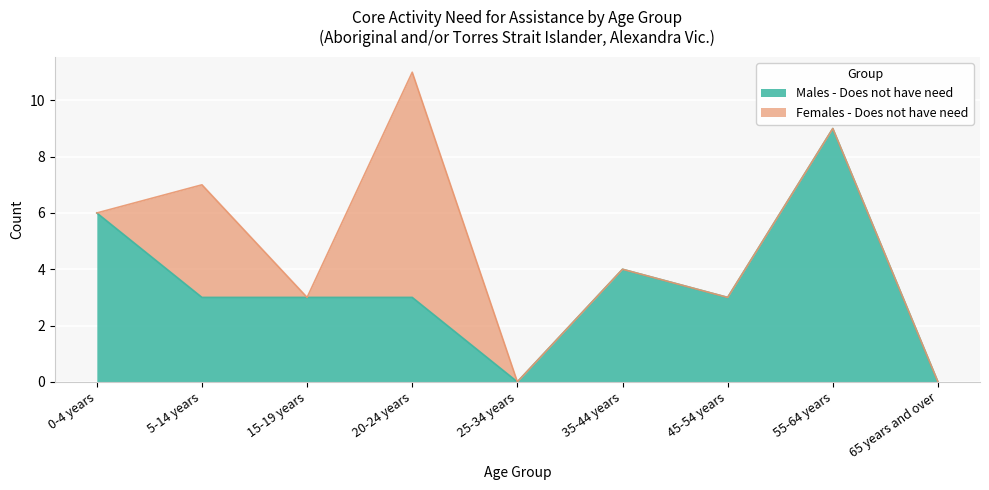

At which category does the chart reach its peak across all series?

55-64 years